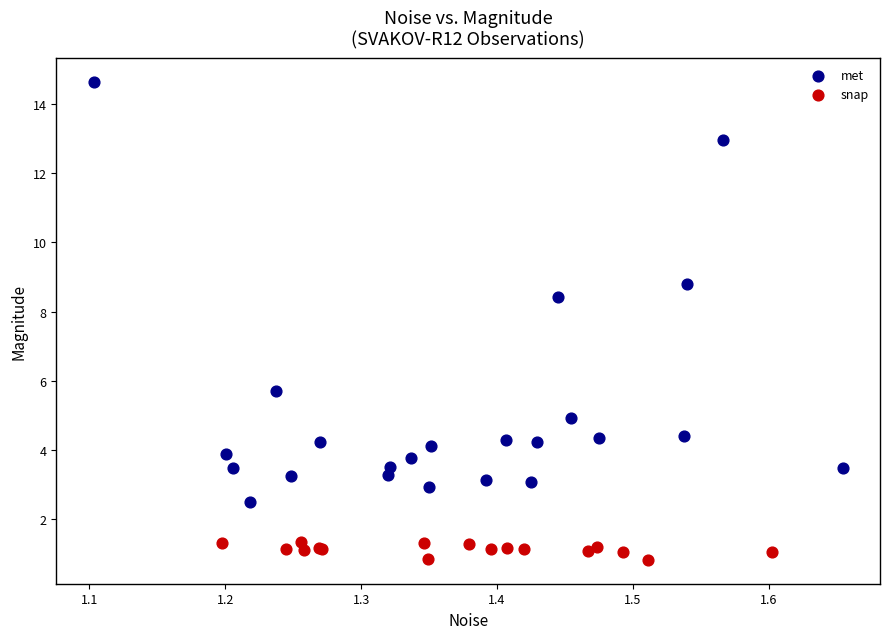

Which series contains the highest Y value?

met